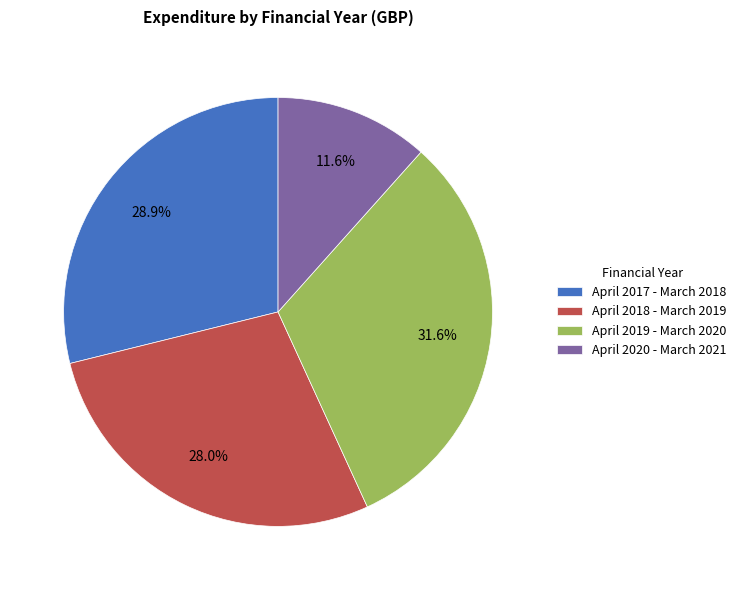

To the nearest percent, what percentage of the pie is April 2019 - March 2020?

32%